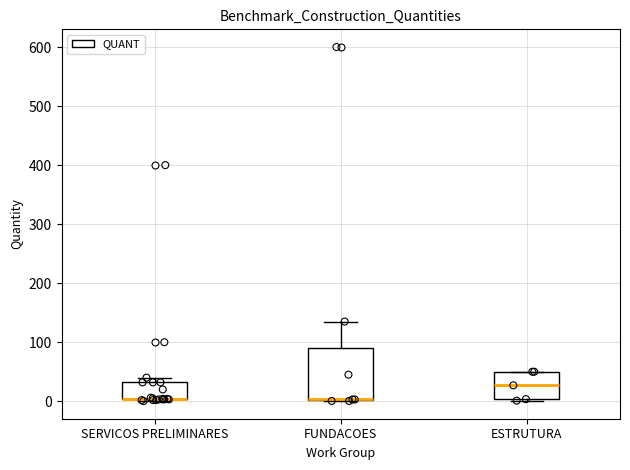

Reading left to right, read every box against the y-axis: the position of its median line, the range the box covers, and the ends of its whiskers. The values are not printed on the chart, so give them approximately, as read against the axis.

SERVICOS PRELIMINARES: median 0 (drawn on the box's lower edge), box 0 to 30, whiskers 0 to 40
FUNDACOES: median 0 (drawn on the box's lower edge), box 0 to 90, whiskers 0 to 140
ESTRUTURA: median 30, box 0 to 50, whiskers 0 to 50